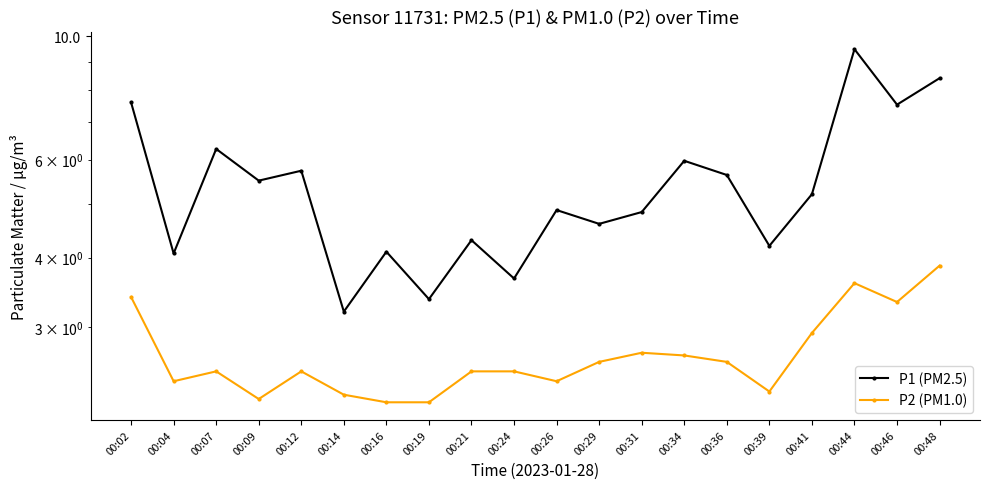

What is the difference between the P2 (PM1.0) values at 00:09 and 00:29?

0.4